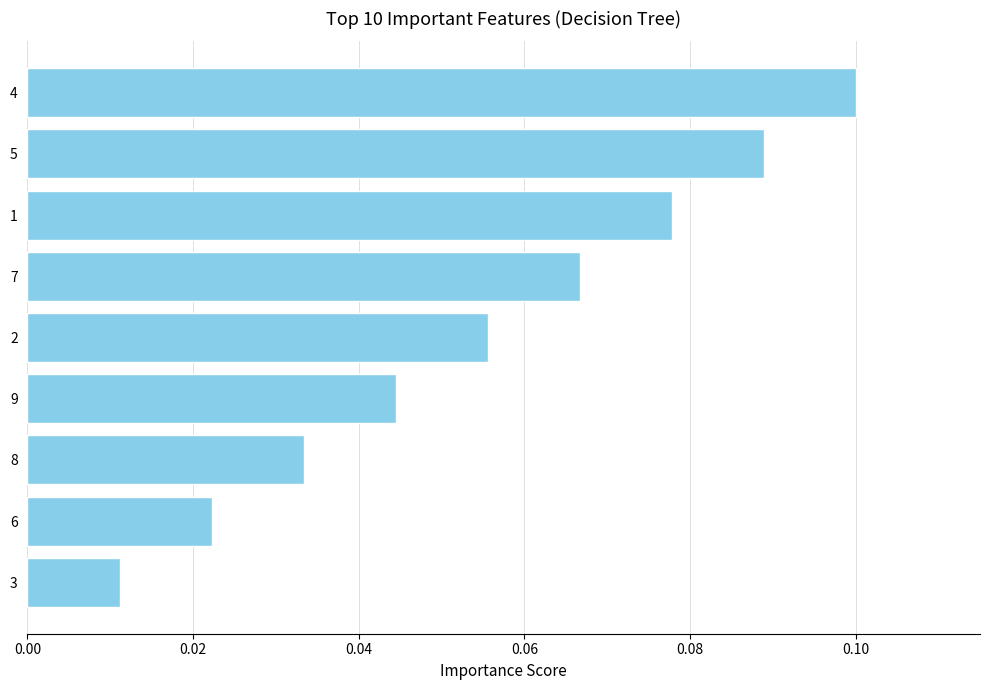

Which has a higher value, 4 or 9?

4